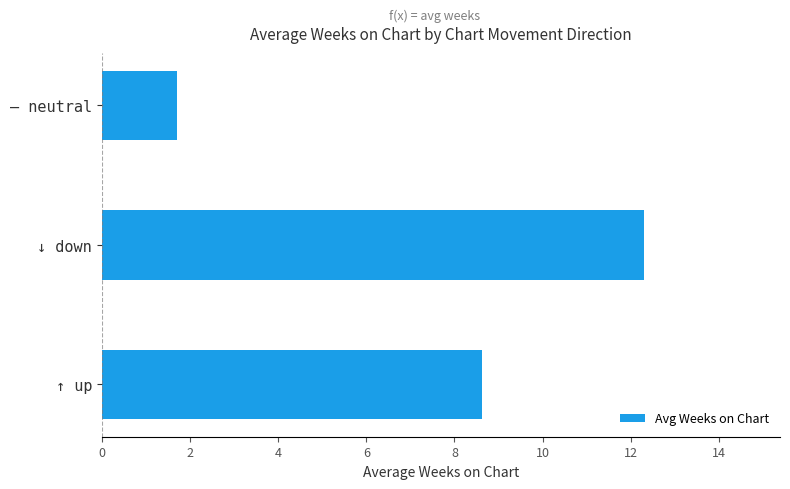

What is the sum of all values?

22.7